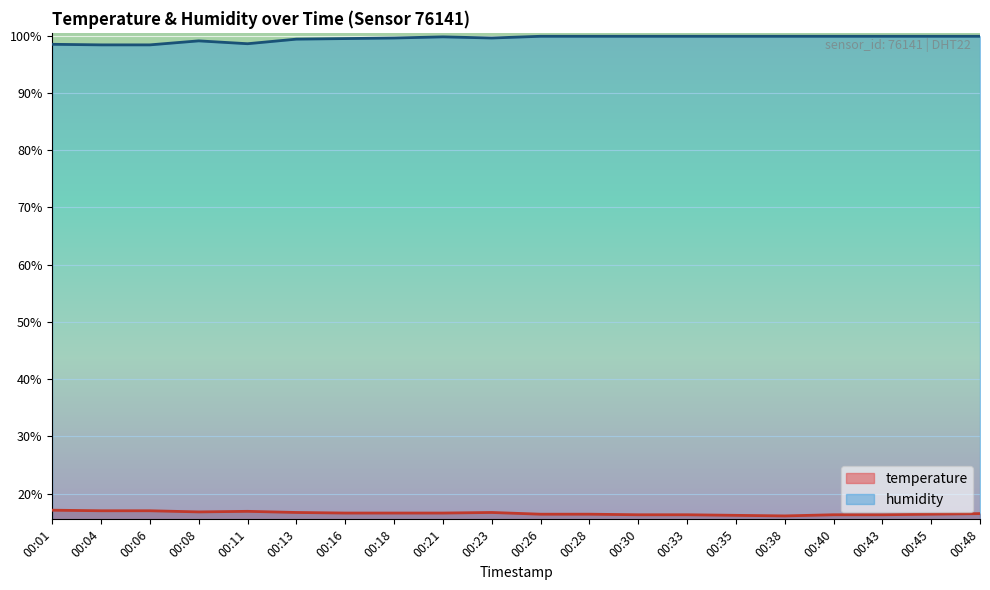

The value of temperature at 00:40 is 4.7. True or false?

False